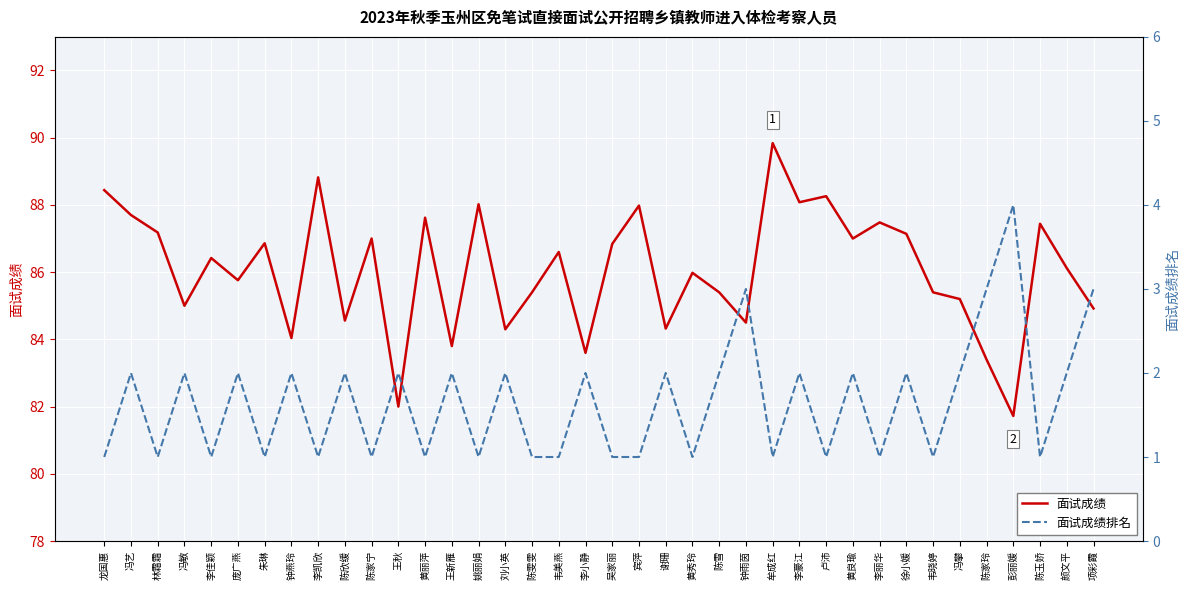

What is the difference between the maximum and minimum values in the 面试成绩 series?

8.1